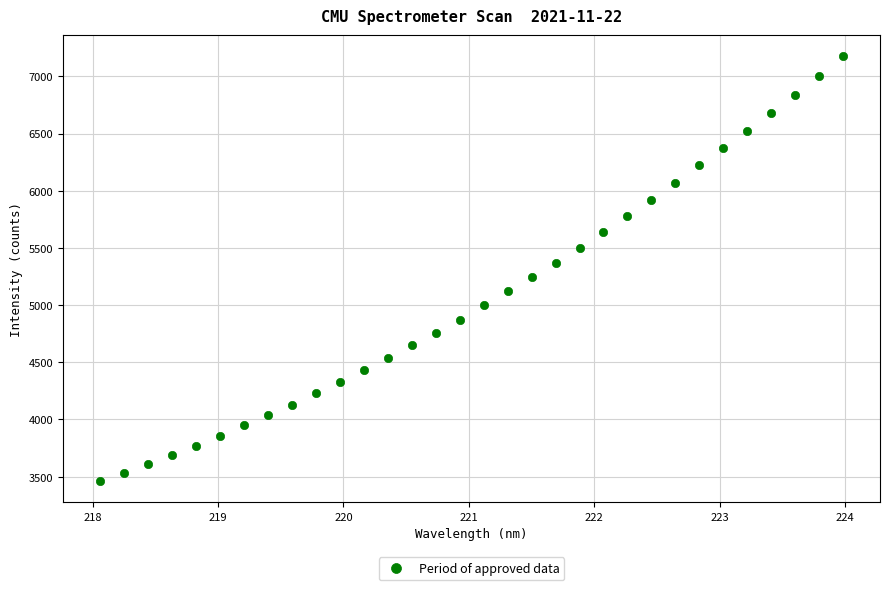

What is the range of Y values (max minus min)?

3713.3